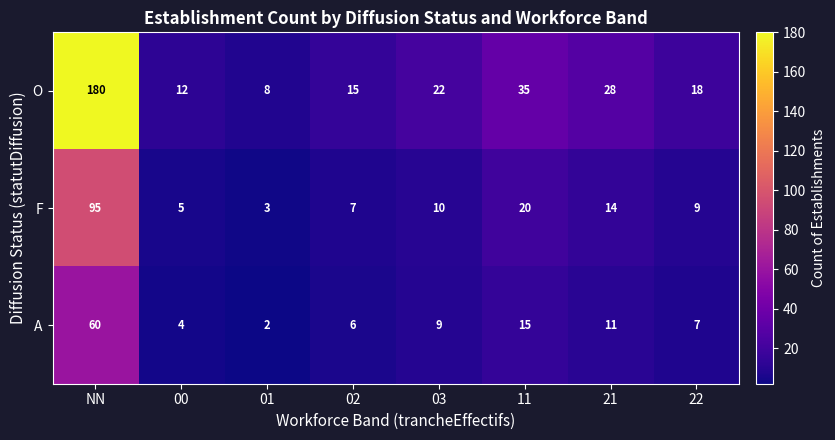

How many distinct data groups are displayed?

3